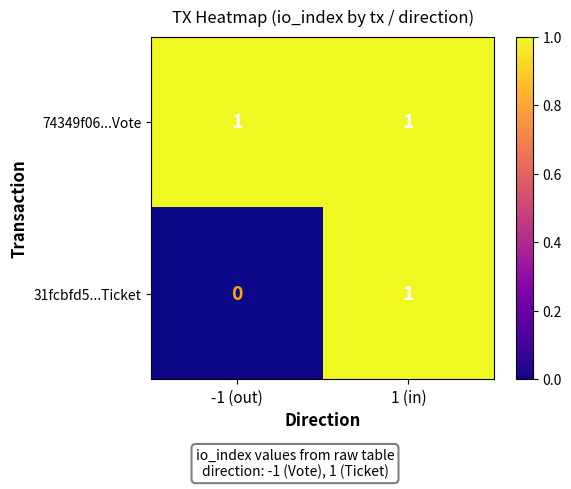

True or false: 74349f06...Vote has a value of 1 at 1 (in).

True